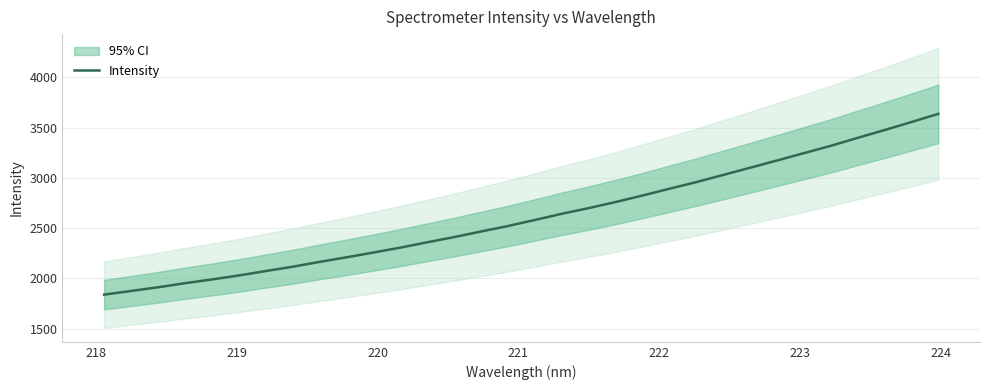

True or false: the data shows 1249.6 at 217.

False